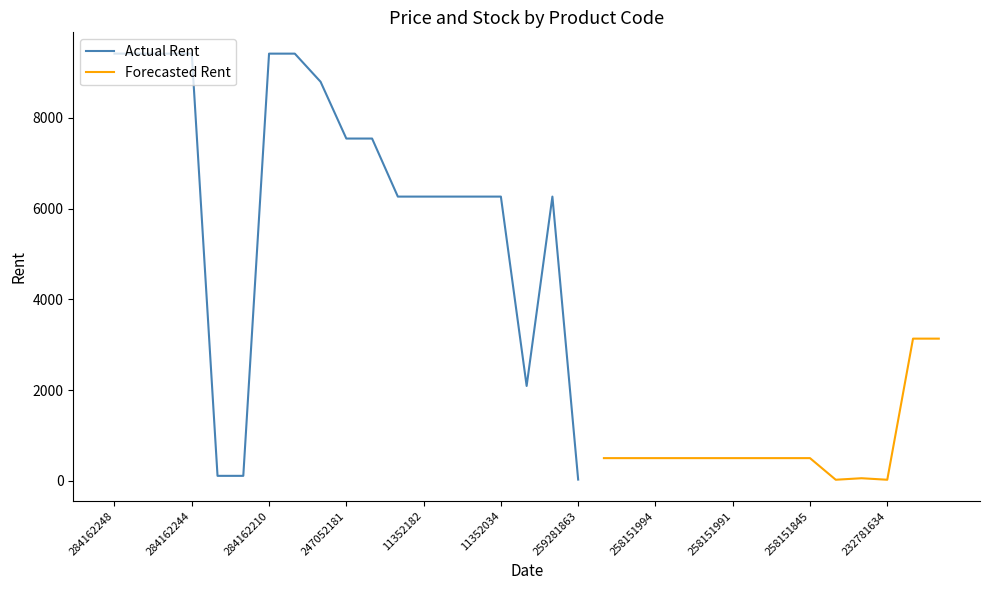

The value of Залишок at 11352034 is 6.1. True or false?

False